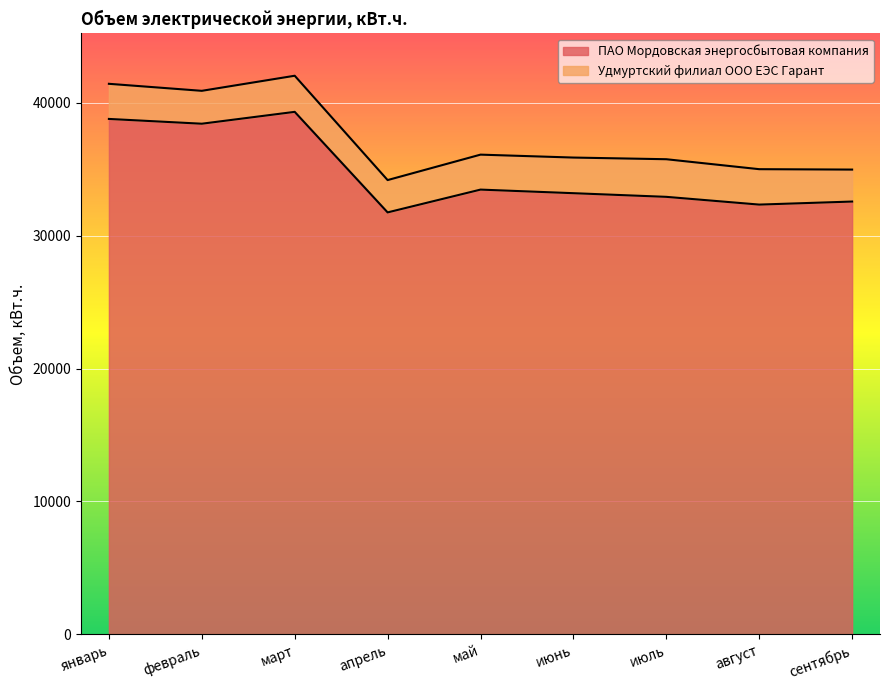

At which category does the chart reach its peak across all series?

март